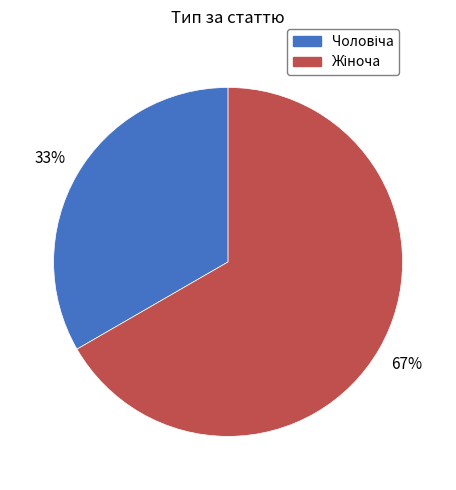

Is there a majority slice in this chart?

Yes